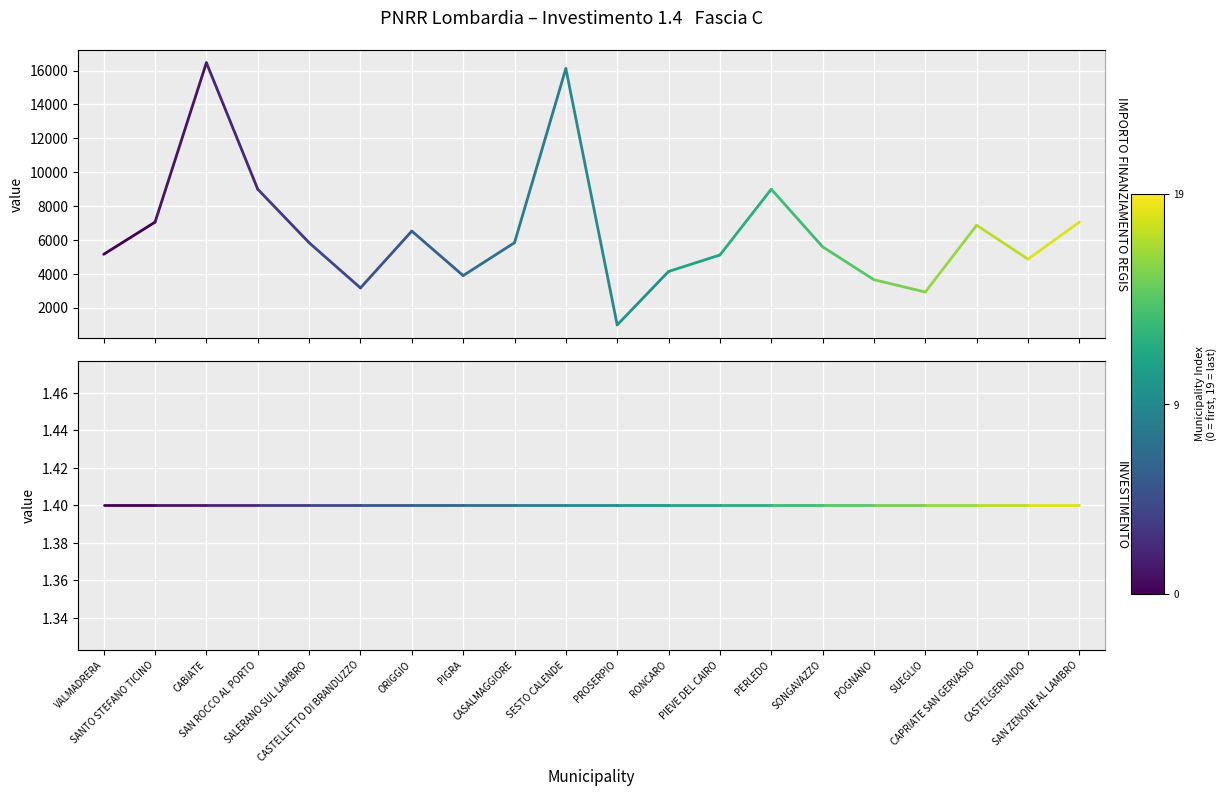

True or false: IMPORTO FINANZIAMENTO REGIS has a value of 11845.1 at SANTO STEFANO TICINO.

False